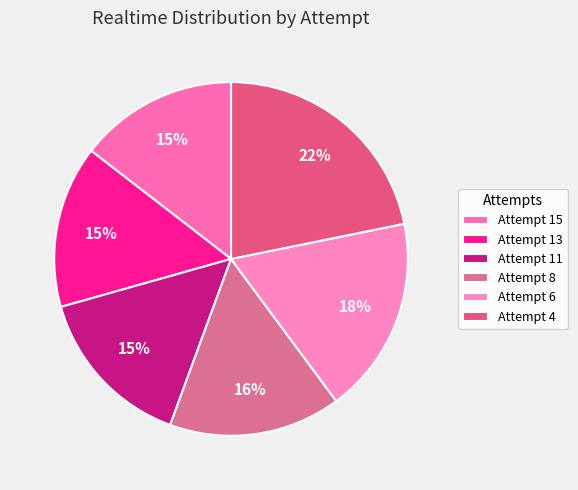

Which slice is the smallest?

Attempt 15